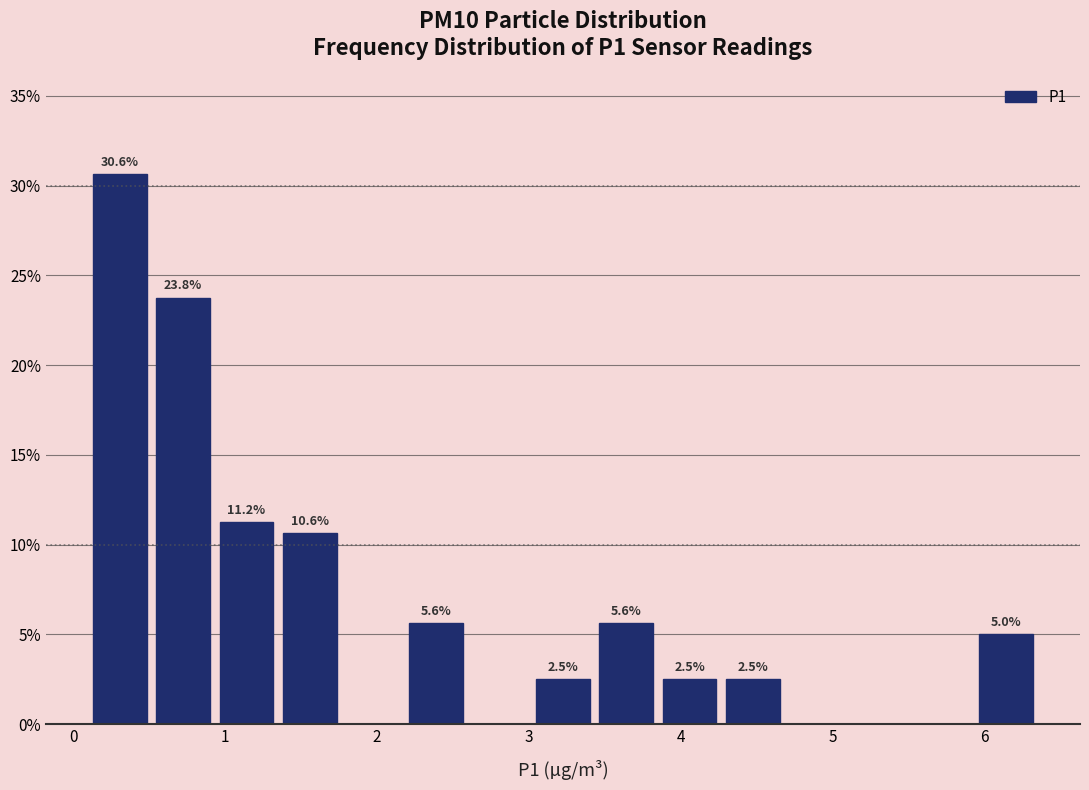

Which range on the x-axis has the tallest bar?

0.1 to 0.5